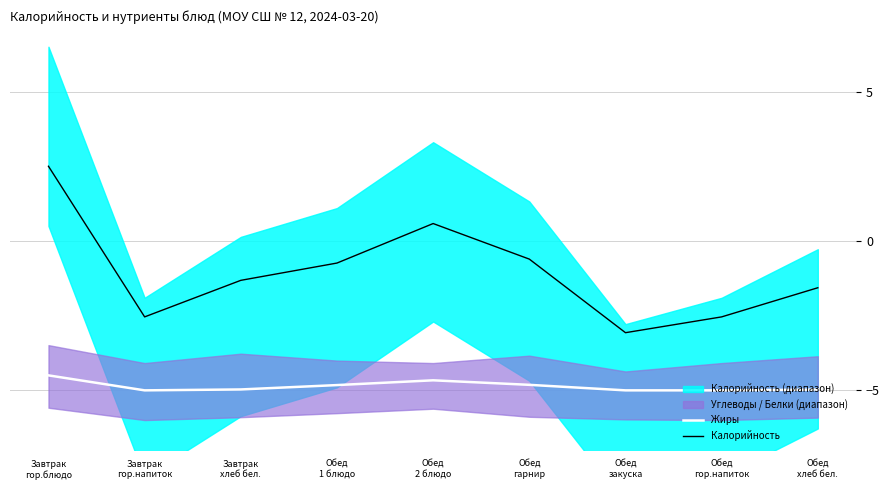

What is the label of the 8th point from the left?

Обед
гор.напиток